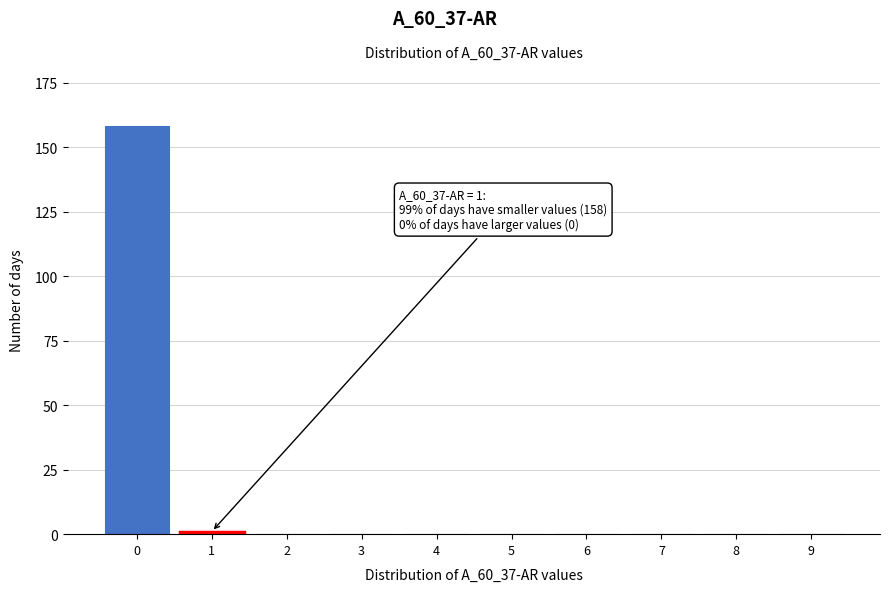

Reading left to right, list all the values displayed in this chart.

0=158	1=1	2=0	3=0	4=0	5=0	6=0	7=0	8=0	9=0